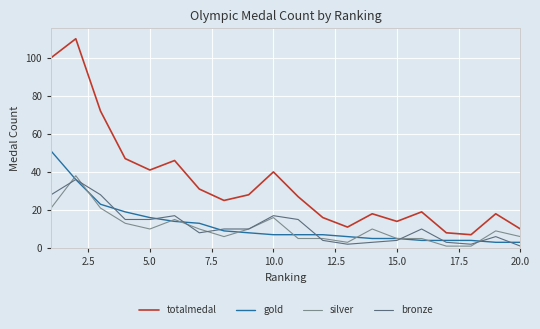

What is the greatest value displayed?

110